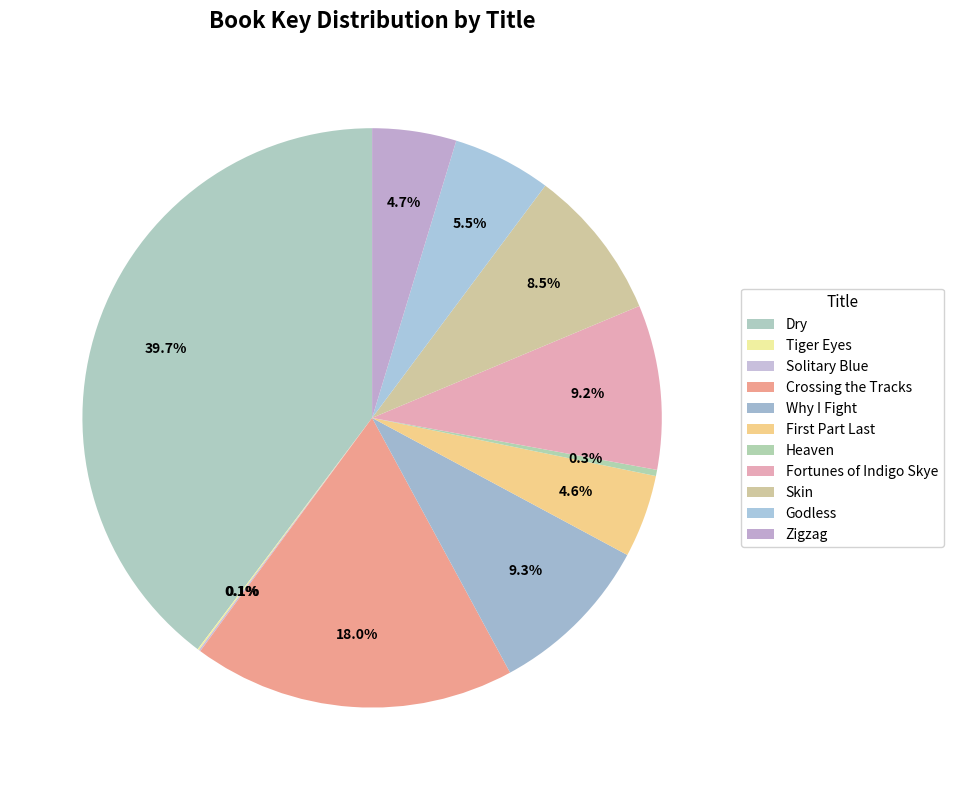

How many segments does this pie chart have?

11